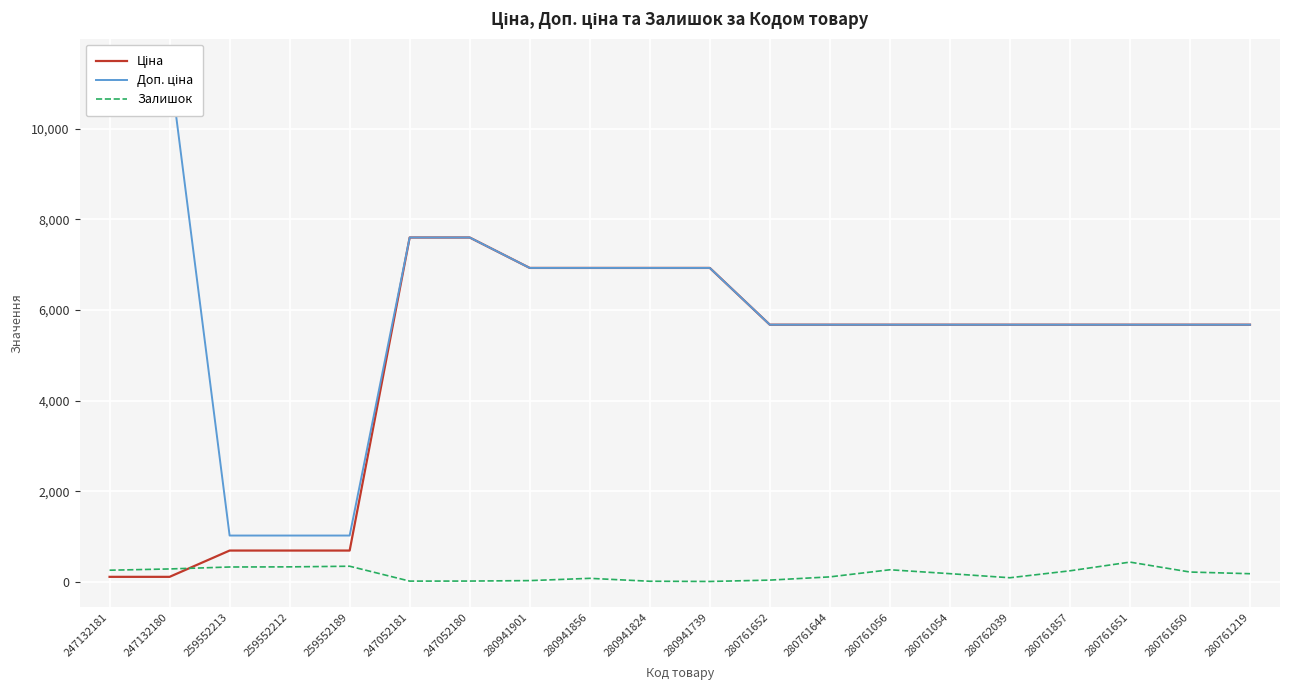

What is the difference between the Доп. ціна values at 280941739 and 247052180?

670.9